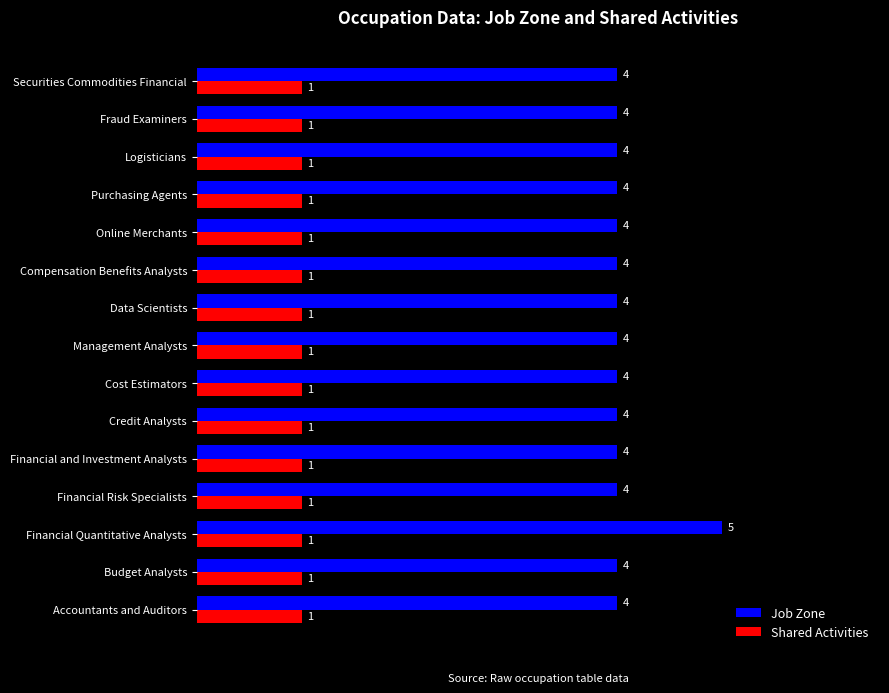

At which category is the sum across all series the highest?

Financial Quantitative Analysts